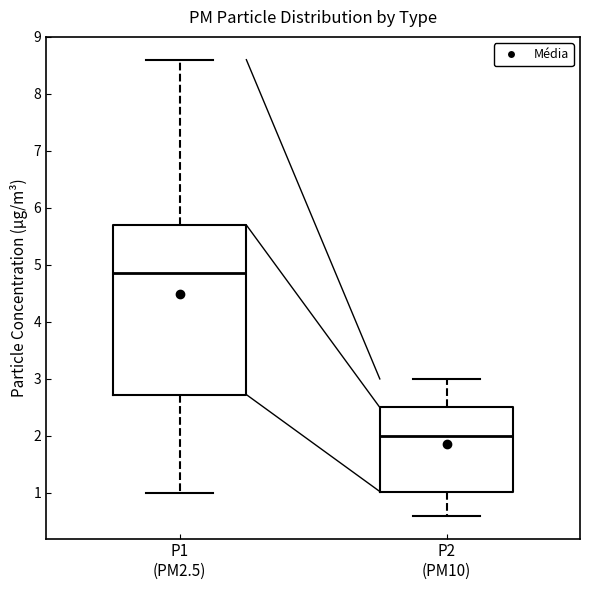

Reading left to right, read every box against the y-axis: the position of its median line, the range the box covers, and the ends of its whiskers. The values are not printed on the chart, so give them approximately, as read against the axis.

P1 (PM2.5): median 4.9, box 2.7 to 5.7, whiskers 1.0 to 8.6
P2 (PM10): median 2.0, box 1.0 to 2.5, whiskers 0.6 to 3.0